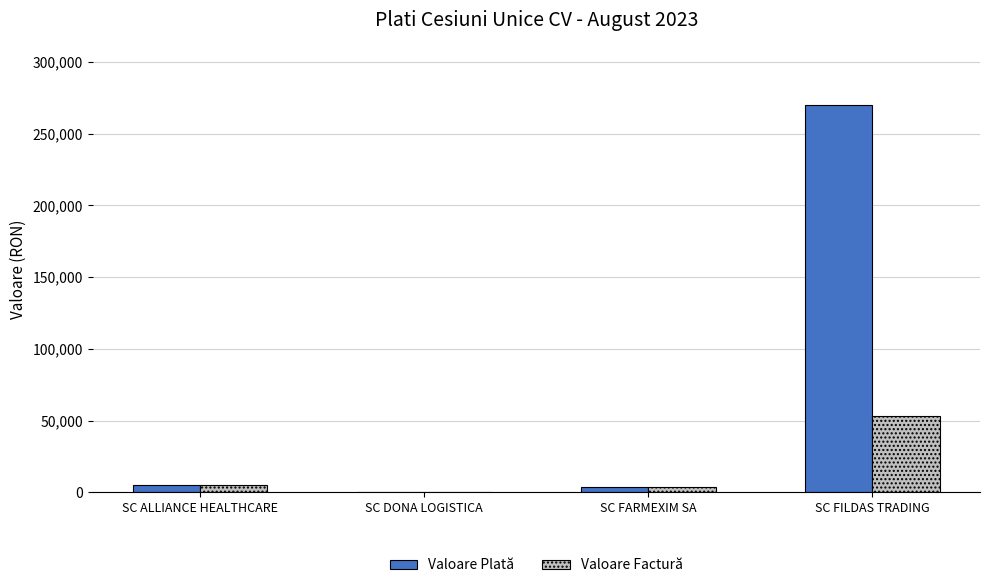

Reading left to right, list all the values displayed in this chart.

Valoare Plată: 5170.7	637.8	3544.0	270018.5
Valoare Factură: 5170.7	637.8	3544.0	53362.0